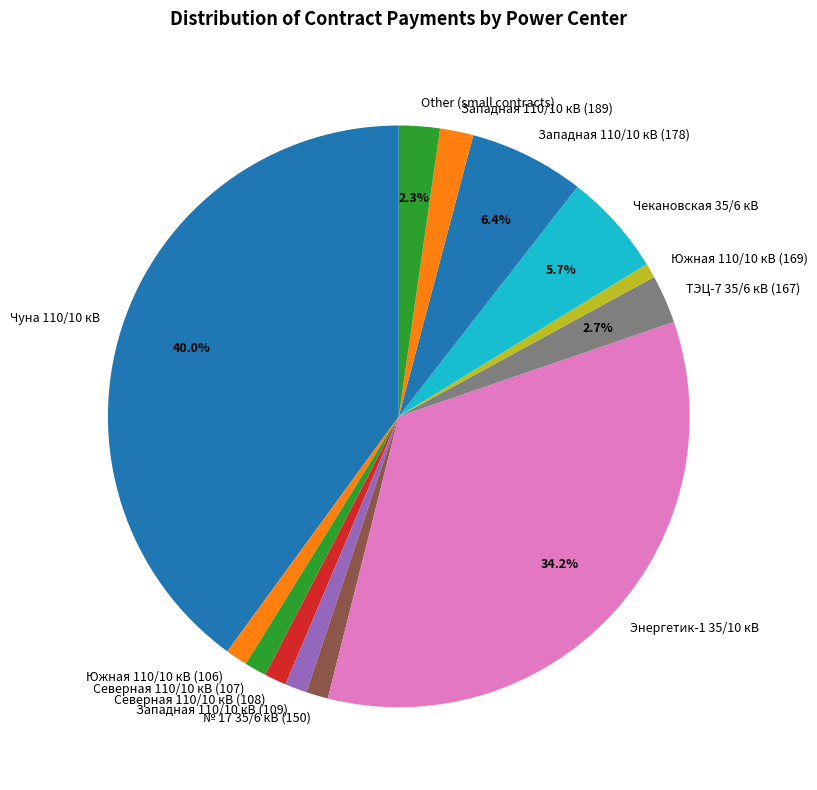

What percentage is NOT represented by Западная 110/10 кВ (178)?

93.6%